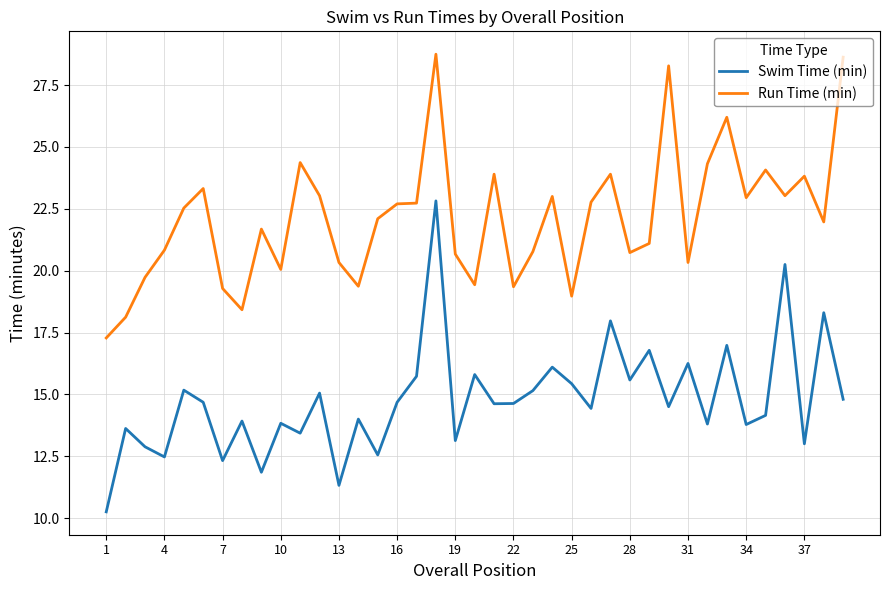

Which series has the largest range (max minus min)?

Swim Time (min)